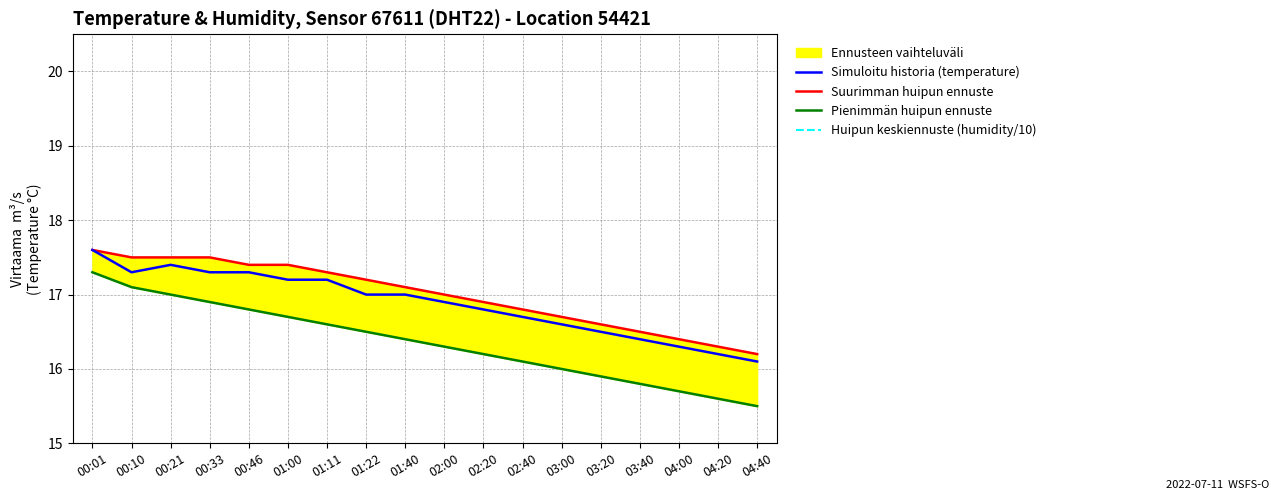

True or false: Simuloitu historia (temperature) and Suurimman huipun ennuste intersect in this chart.

False